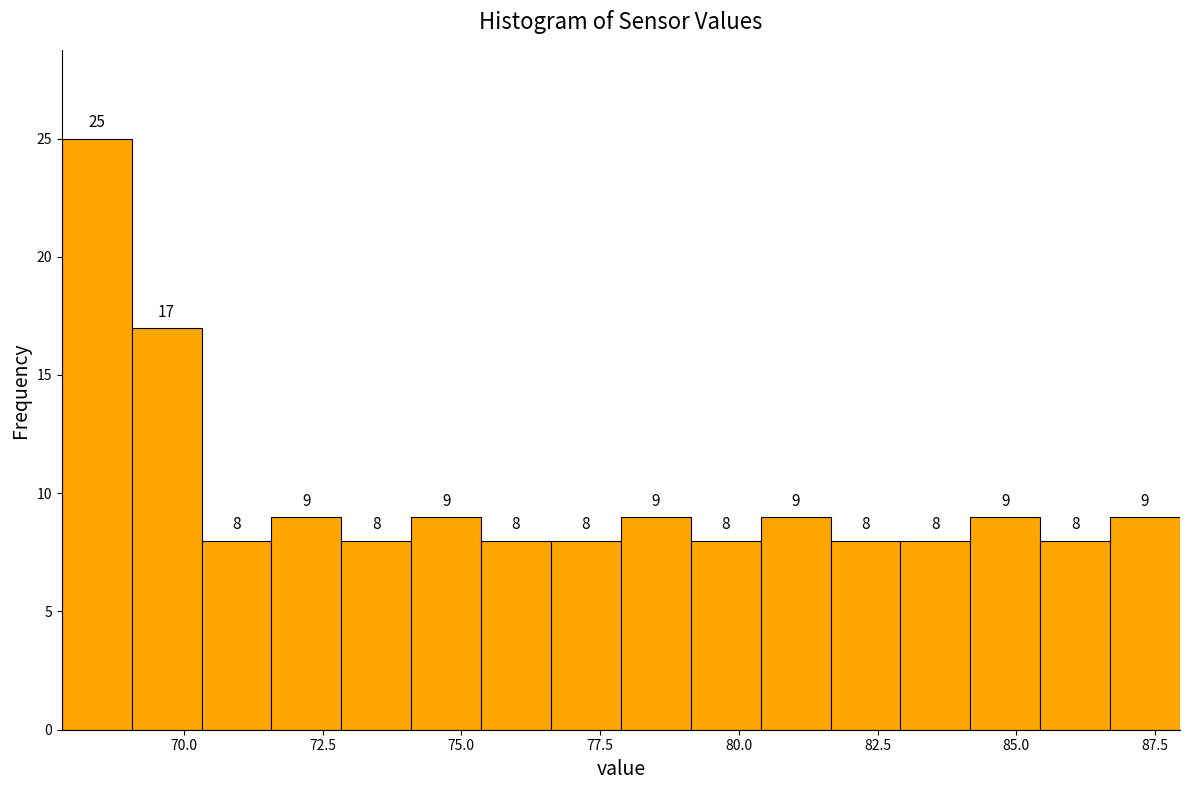

Read against the x-axis, roughly where is the centre of the tallest bar?

68.5